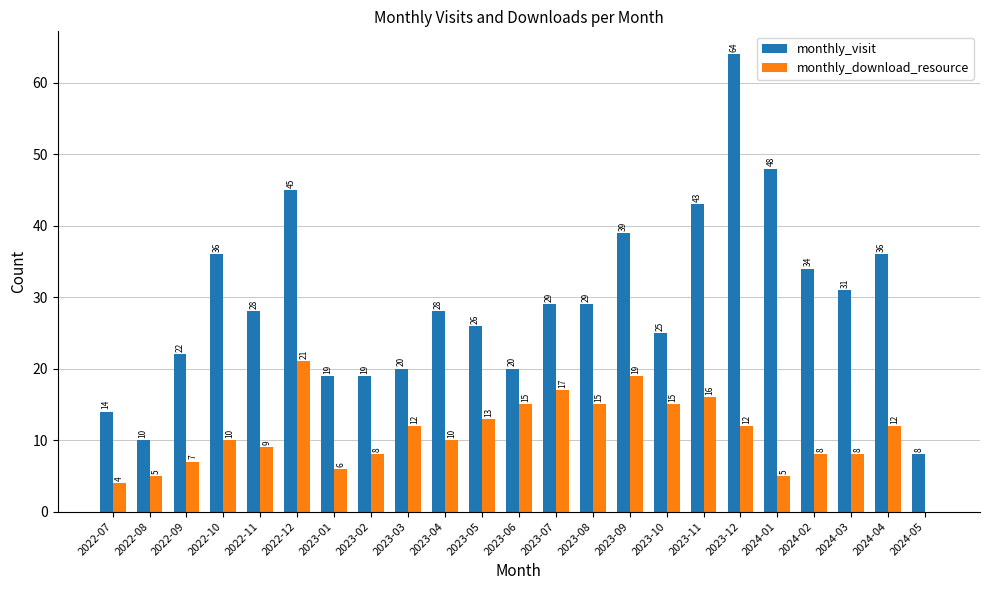

What is the approximate value of monthly_download_resource at 2022-11, to the nearest 5?

10